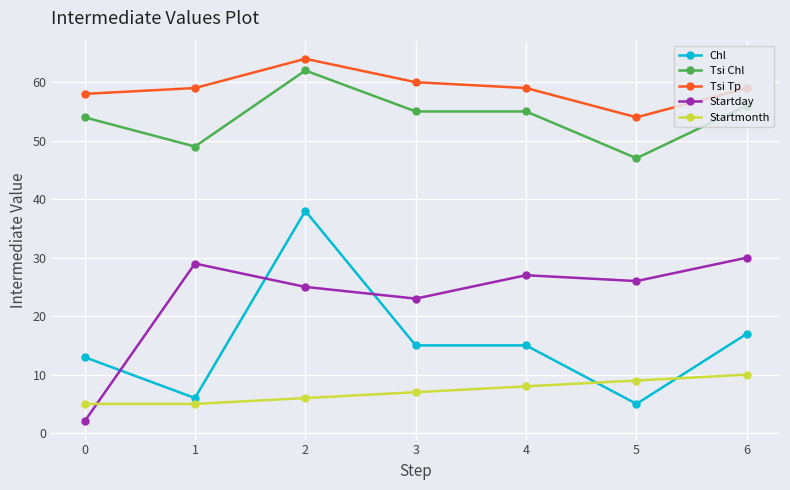

How many lines are shown in the chart?

5